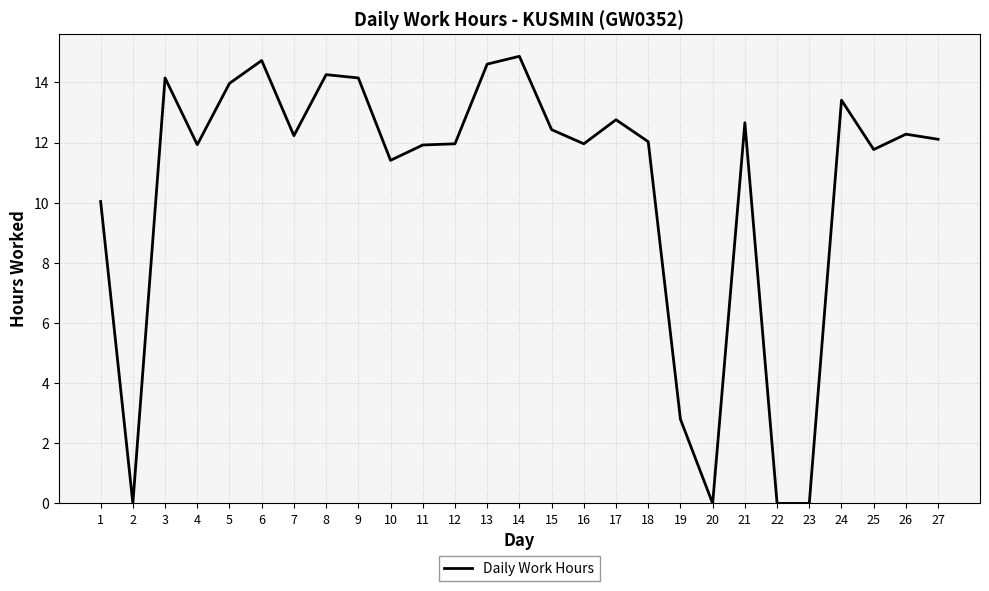

At which category does the chart reach its peak across all series?

14